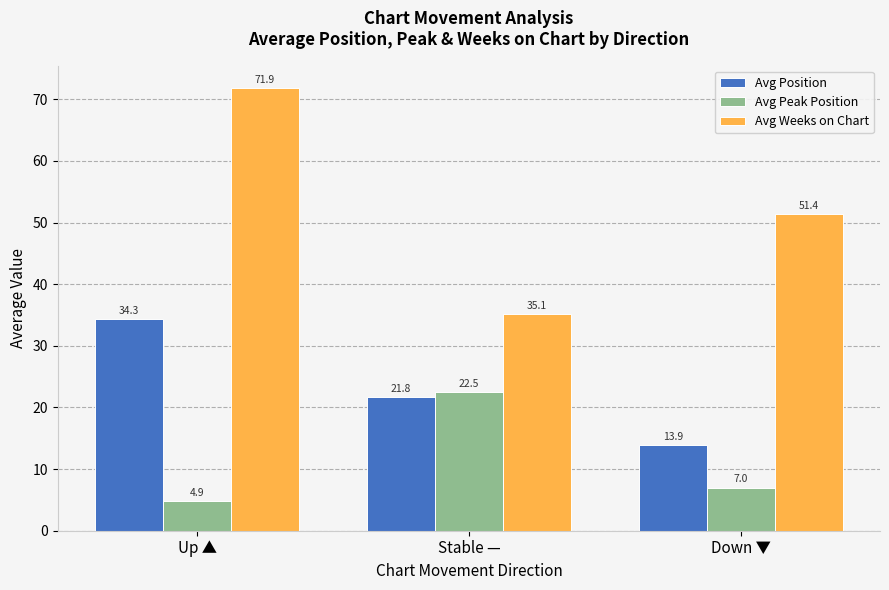

What is the value of the Avg Weeks on Chart bar at the 3rd from the left?

51.4